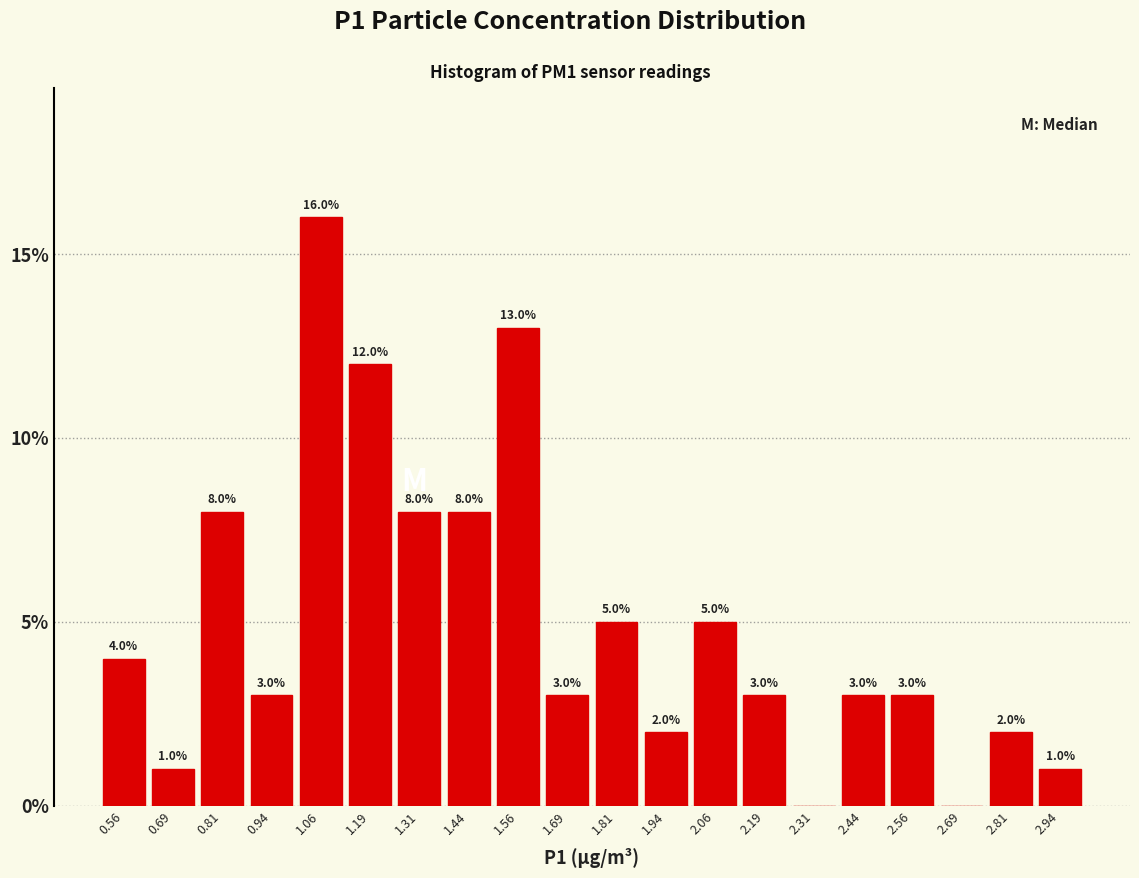

Over which range of the x-axis is the bar tallest?

1.000 to 1.125